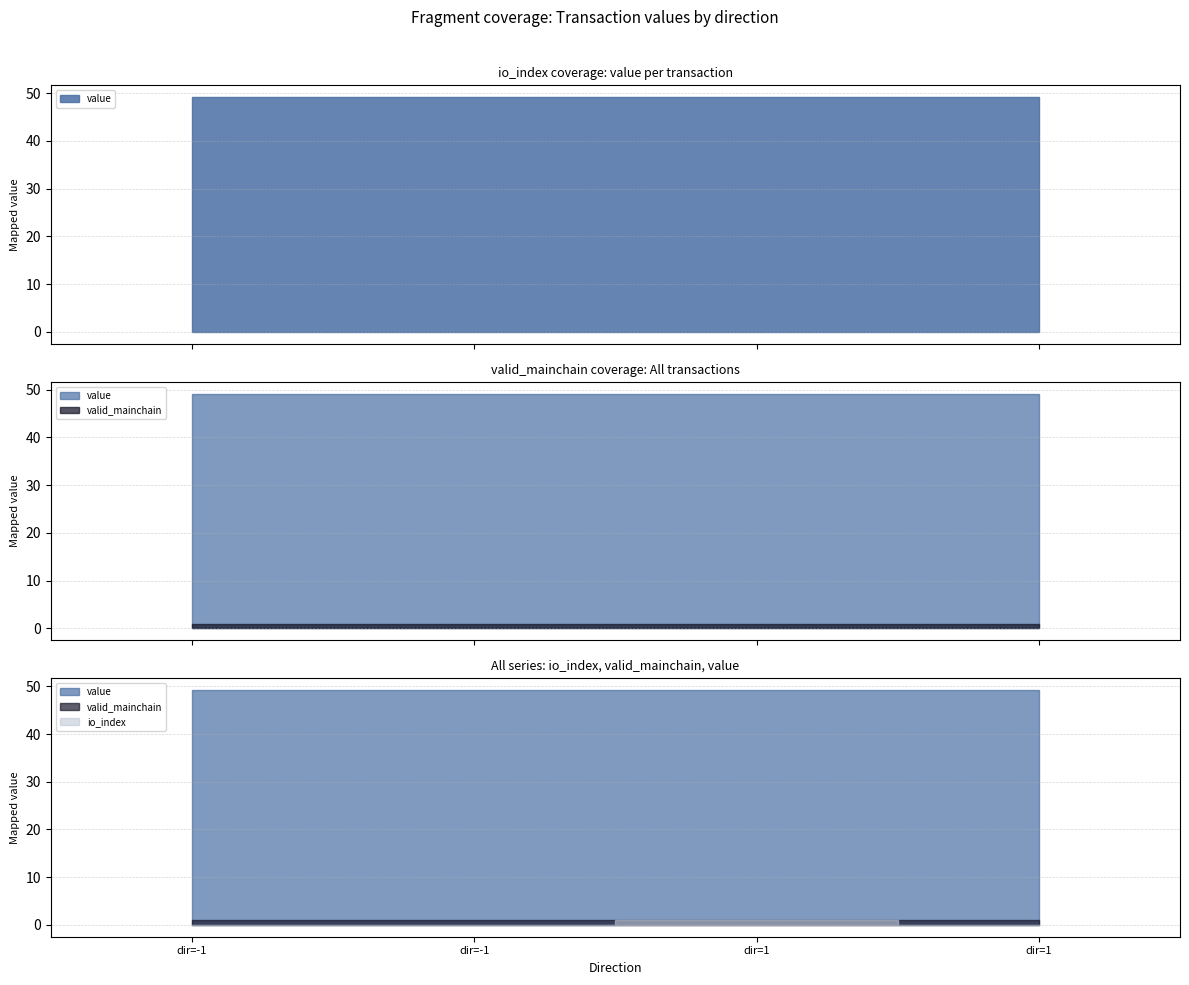

At which category does the chart reach its peak across all series?

-1